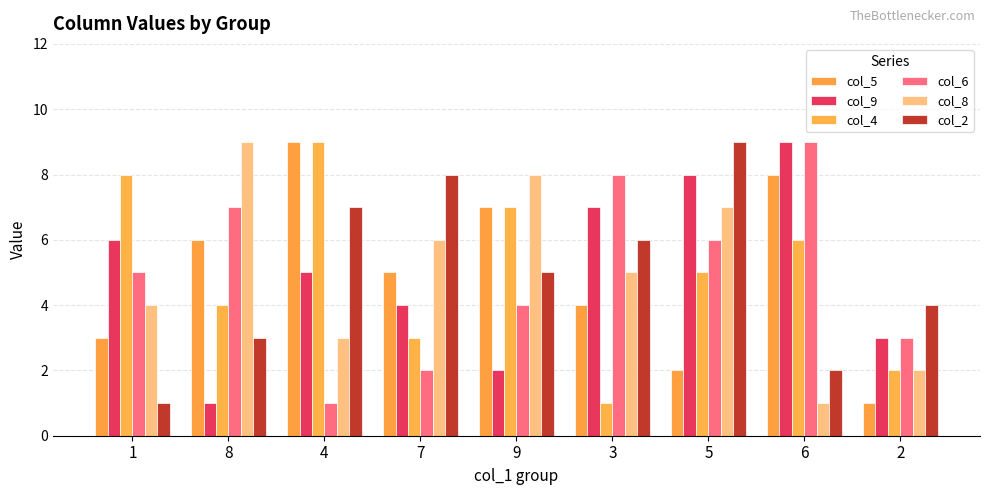

Are the bars horizontal?

No